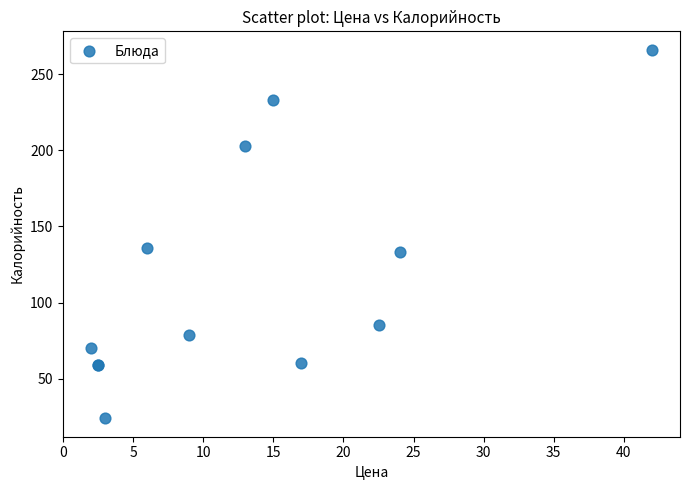

What Y value in the scatter plot is closest to 145?

136